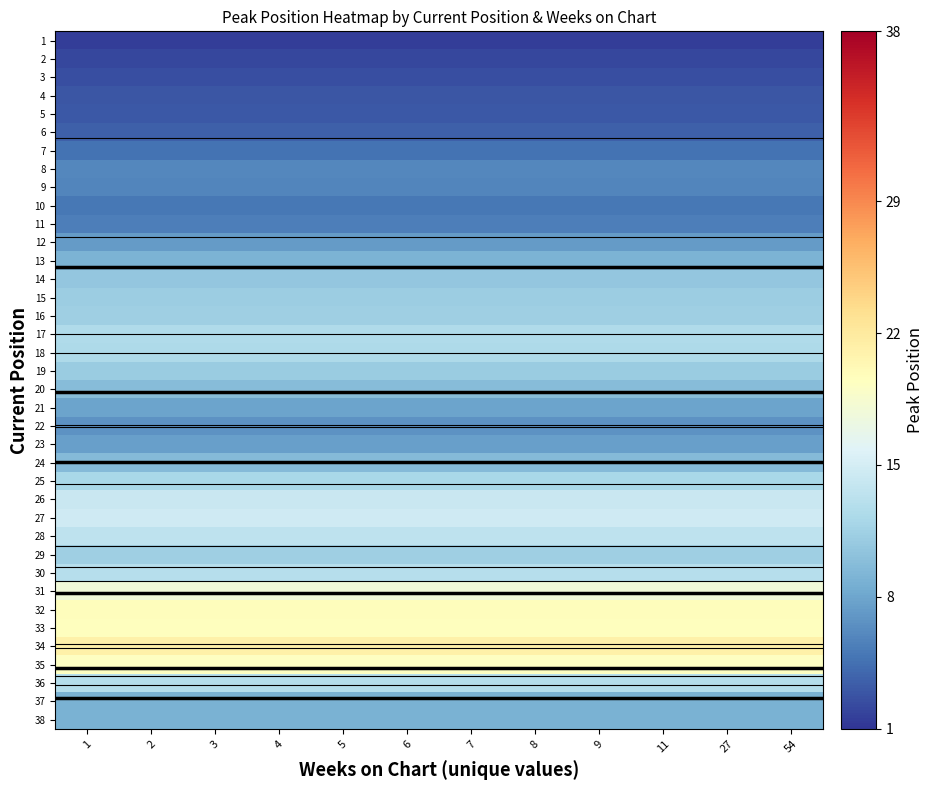

What is the sum of all row_13 values?

128.1